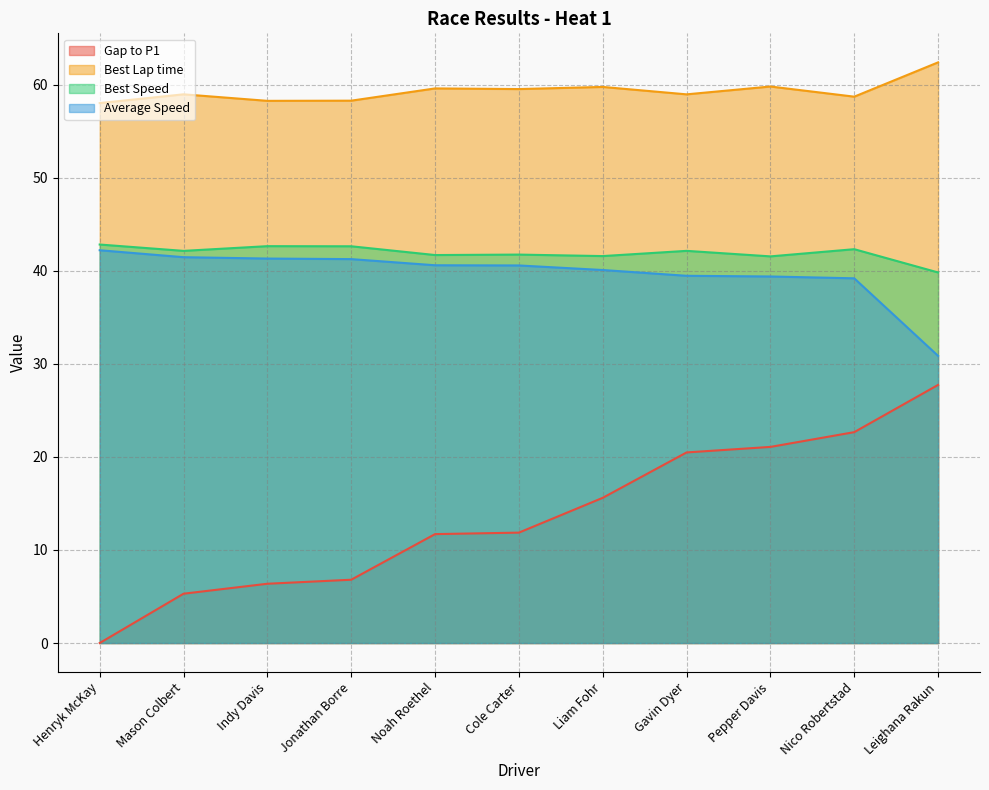

How many lines are shown in the chart?

4